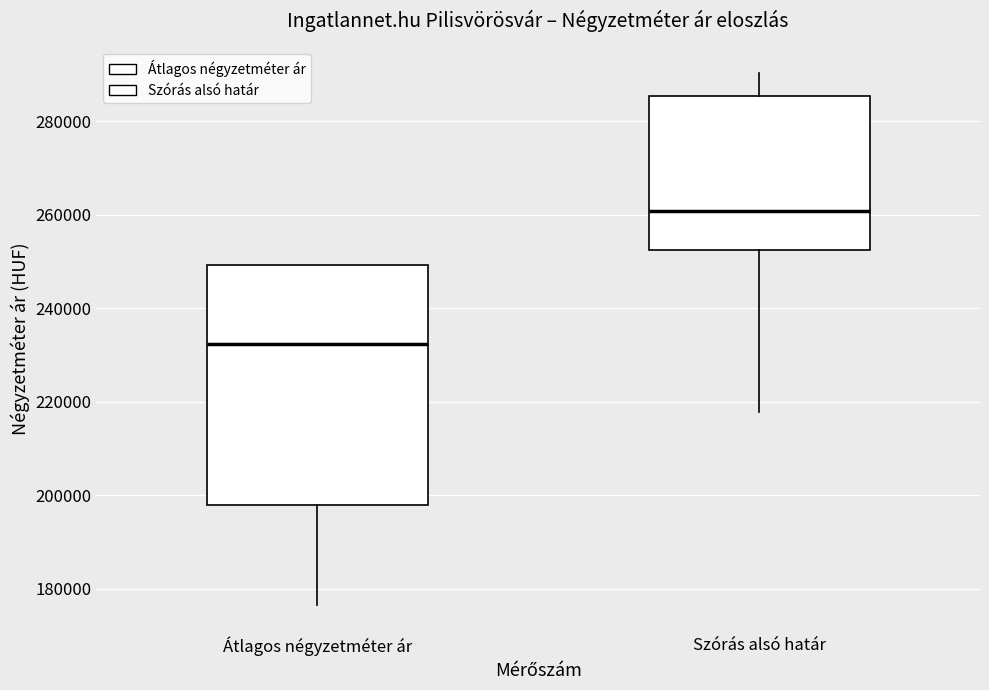

Comparing the boxes themselves (not the whiskers), which one is the tallest?

Átlagos négyzetméter ár